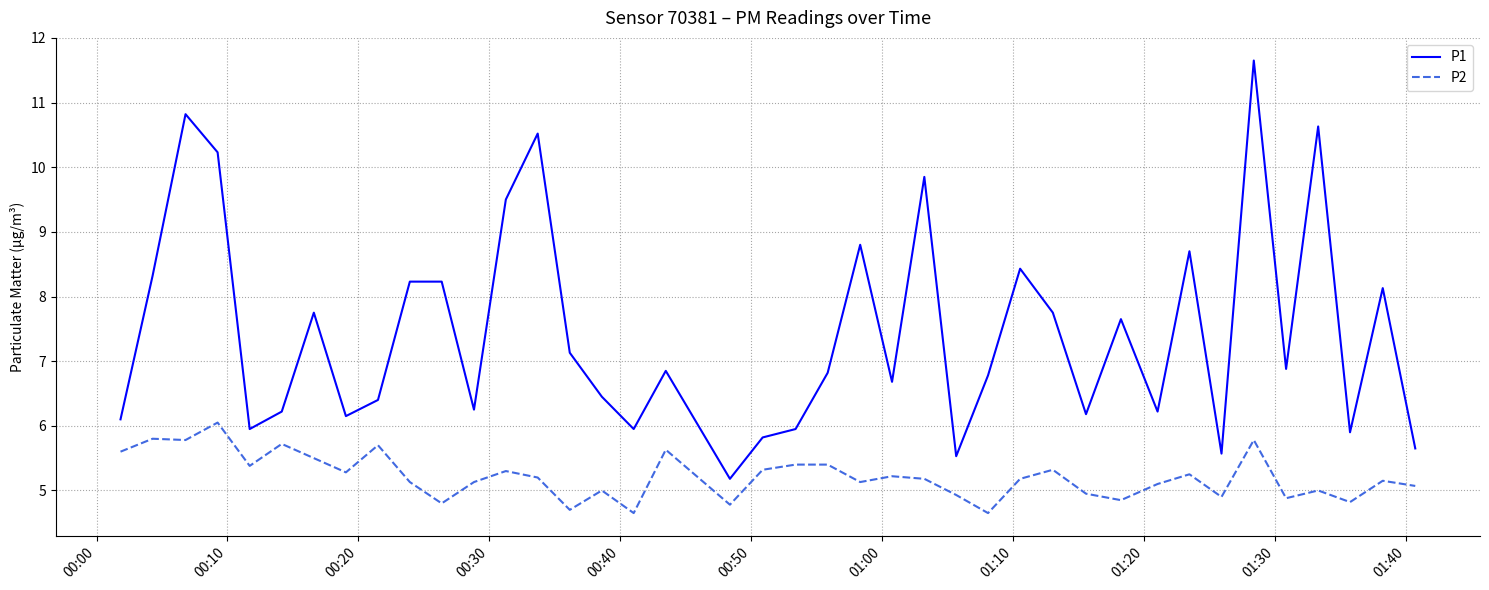

What is the minimum value for P2?

4.7